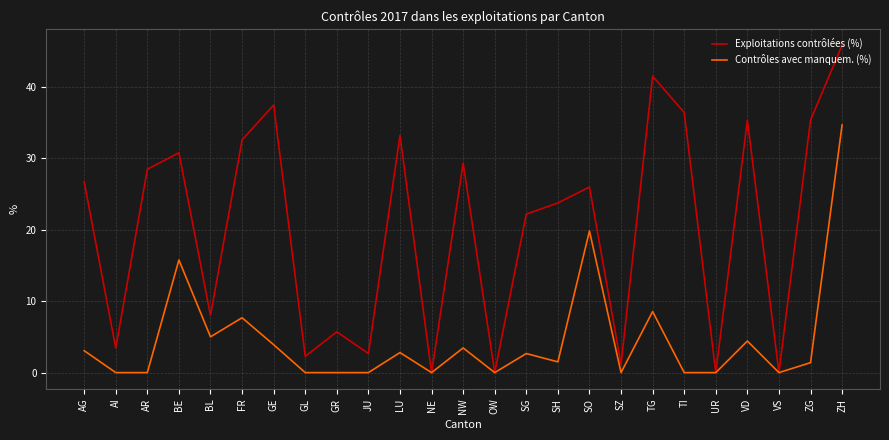

What is the average value of the Exploitations contrôlées (%) series?

20.3